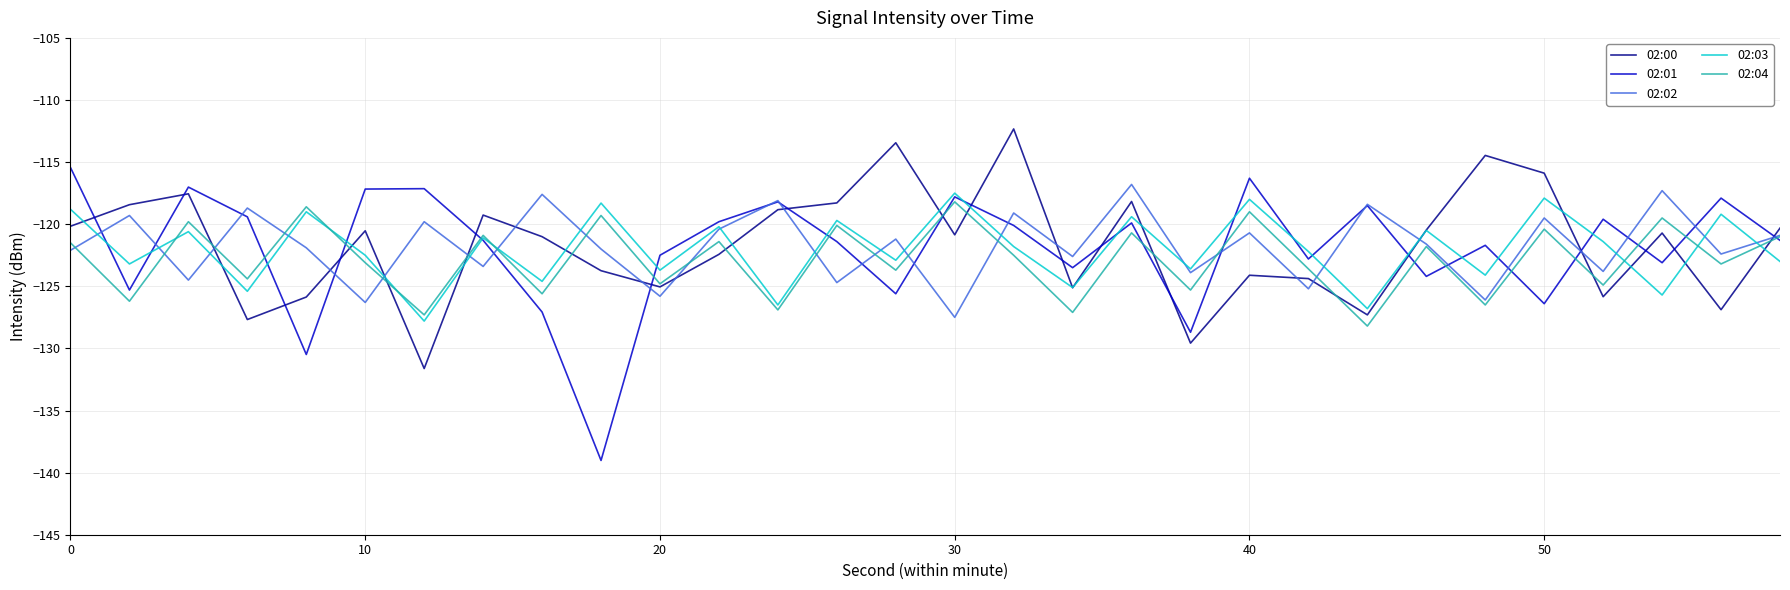

What is the maximum value for 02:00?

-112.3